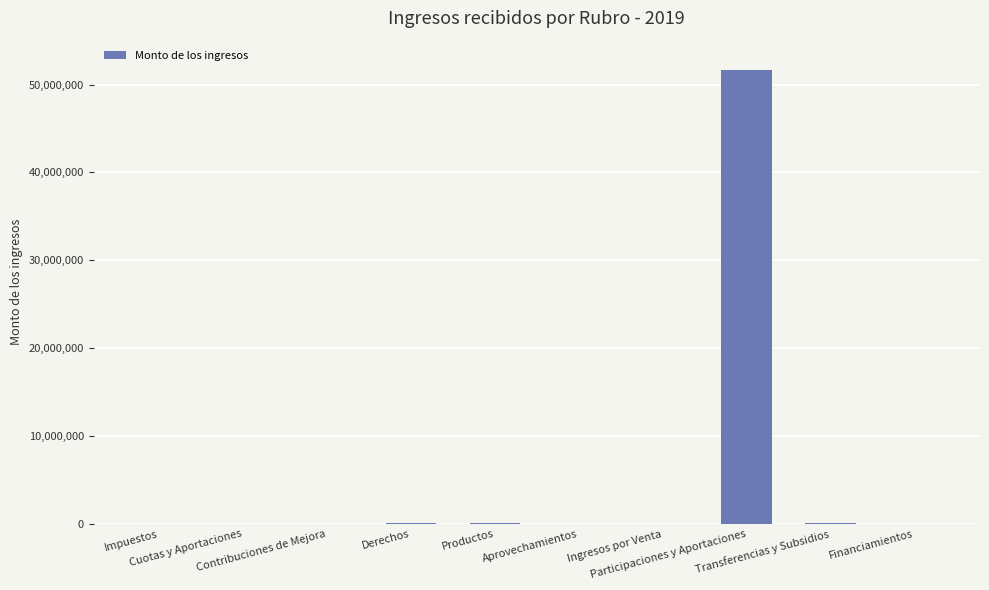

What is the greatest value displayed?

51612289.8